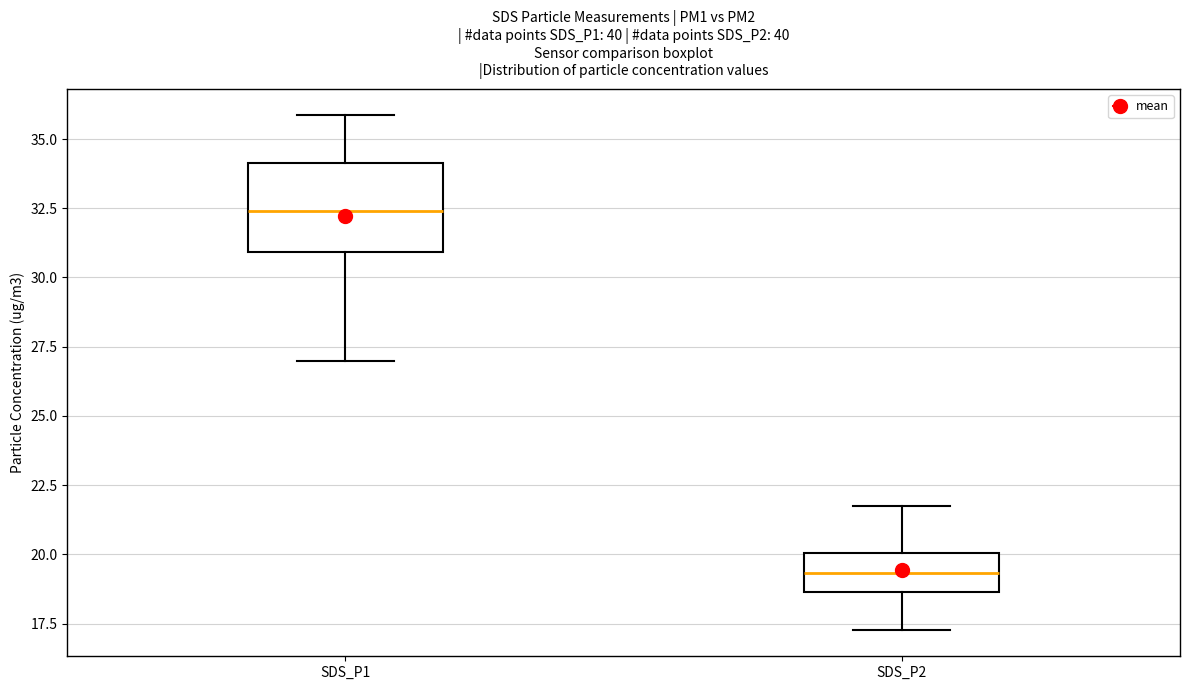

Reading left to right, transcribe this box plot: for each box, give where its median line is, the range the box spans, and where its two whiskers end, as read against the y-axis. The values are not printed on the chart, so give them approximately, as read against the axis.

SDS_P1: median 32.5, box 31.0 to 34.0, whiskers 27.0 to 36.0
SDS_P2: median 19.5, box 18.5 to 20.0, whiskers 17.5 to 22.0